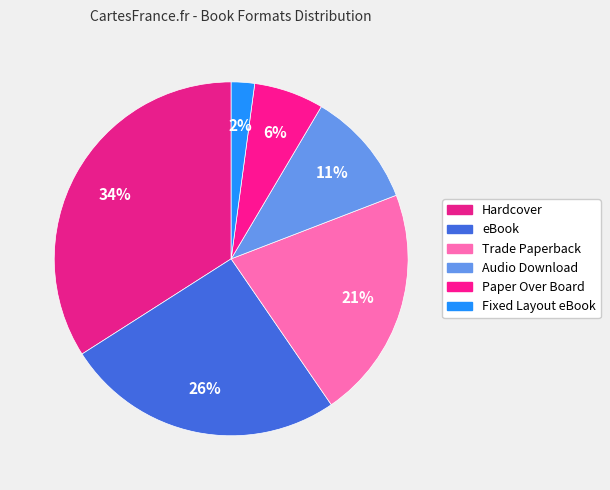

How many segments does this pie chart have?

6